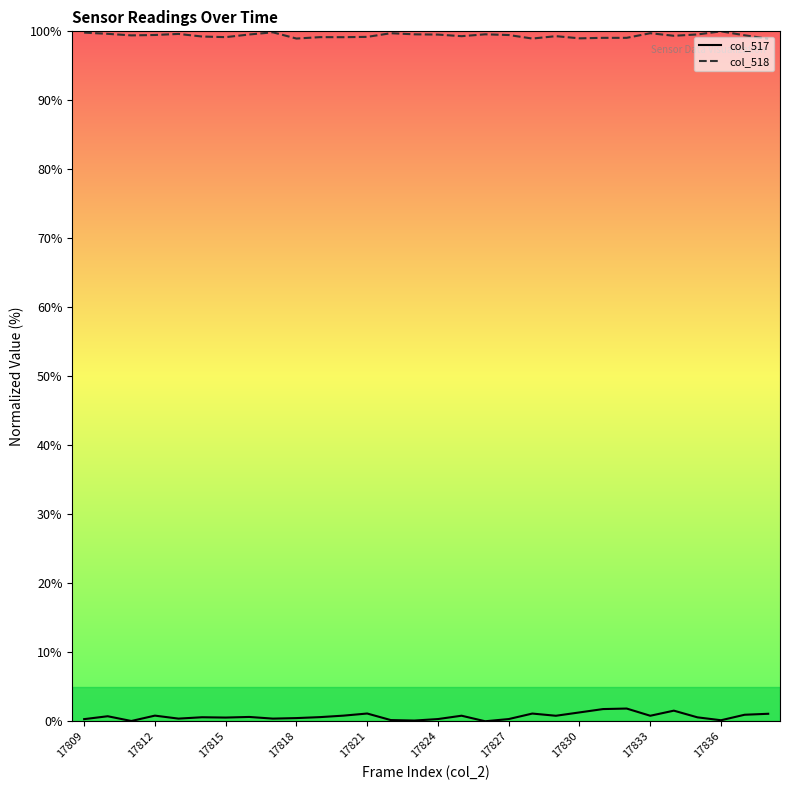

What is the sum of all col_517 values?

21.0